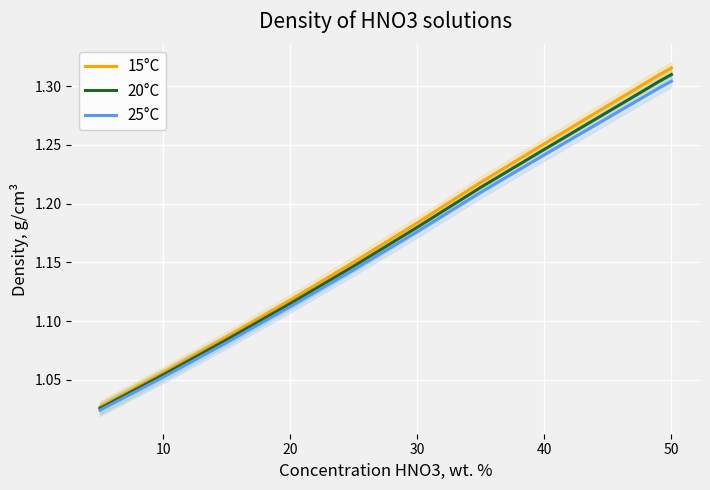

Reading right to left, extract all data points from this chart.

15°C: 1.3	1.3	1.3	1.3	1.3	1.3	1.3	1.3	1.3	1.3	1.3	1.2	1.2	1.2	1.1	1.1	1.1	1.0
20°C: 1.3	1.3	1.3	1.3	1.3	1.3	1.3	1.3	1.3	1.3	1.2	1.2	1.2	1.1	1.1	1.1	1.1	1.0
25°C: 1.3	1.3	1.3	1.3	1.3	1.3	1.3	1.3	1.3	1.2	1.2	1.2	1.2	1.1	1.1	1.1	1.1	1.0